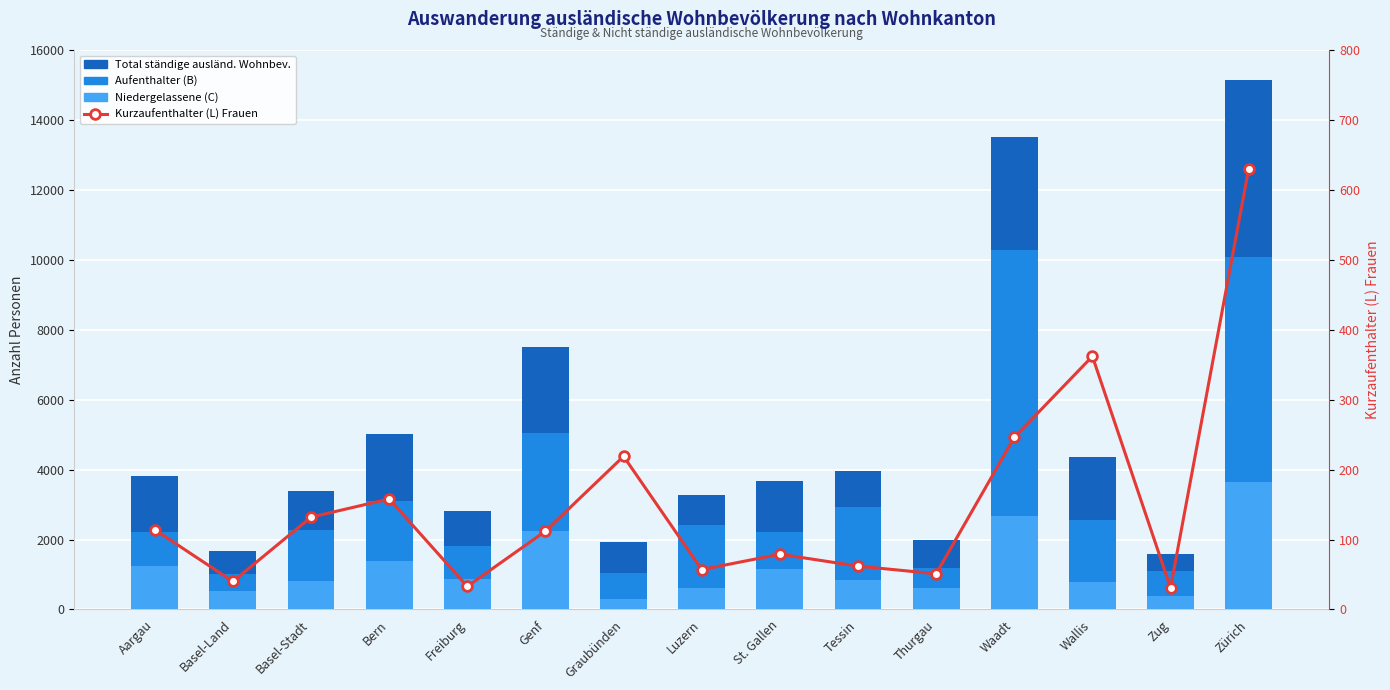

What is the maximum value for Aufenthalter (B)?

10275